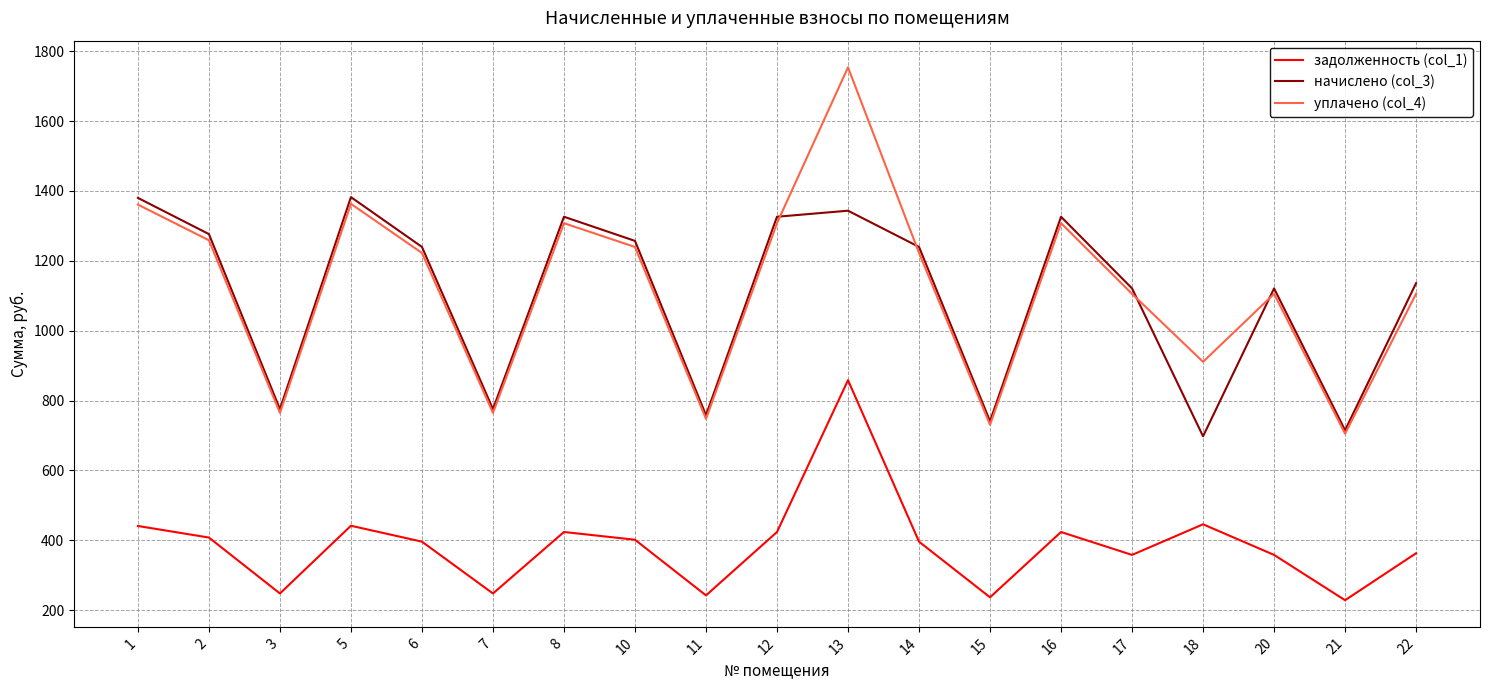

How many values in the начислено (col_3) series exceed 1239?

10